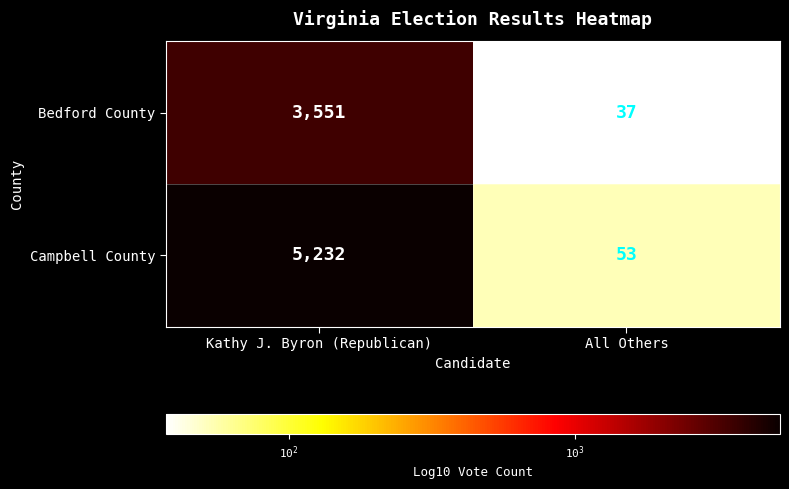

Which series has the largest total across all categories?

Campbell County